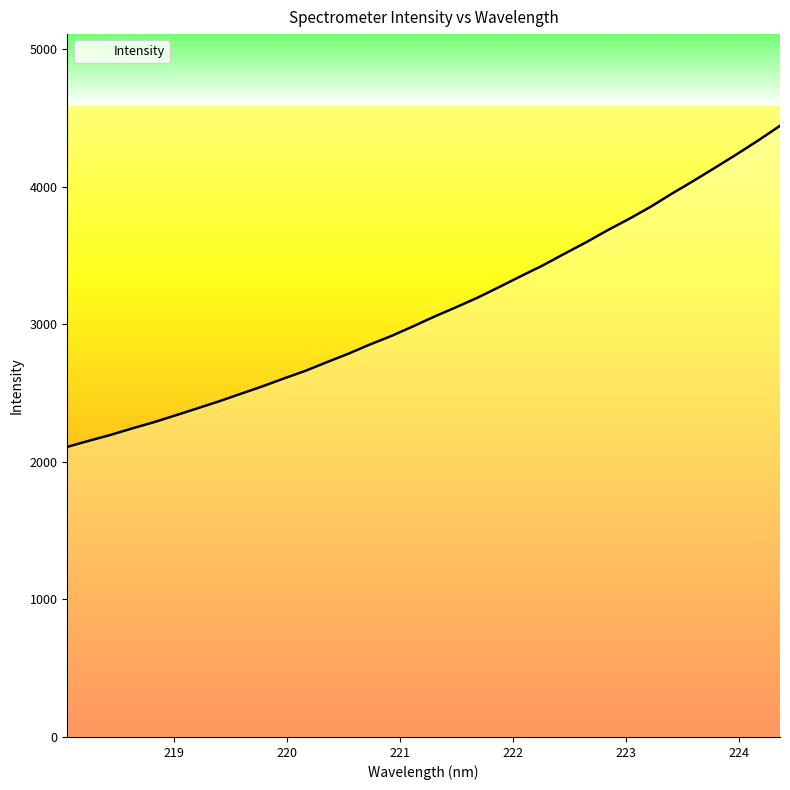

What is the difference between the maximum and minimum values?

2334.8